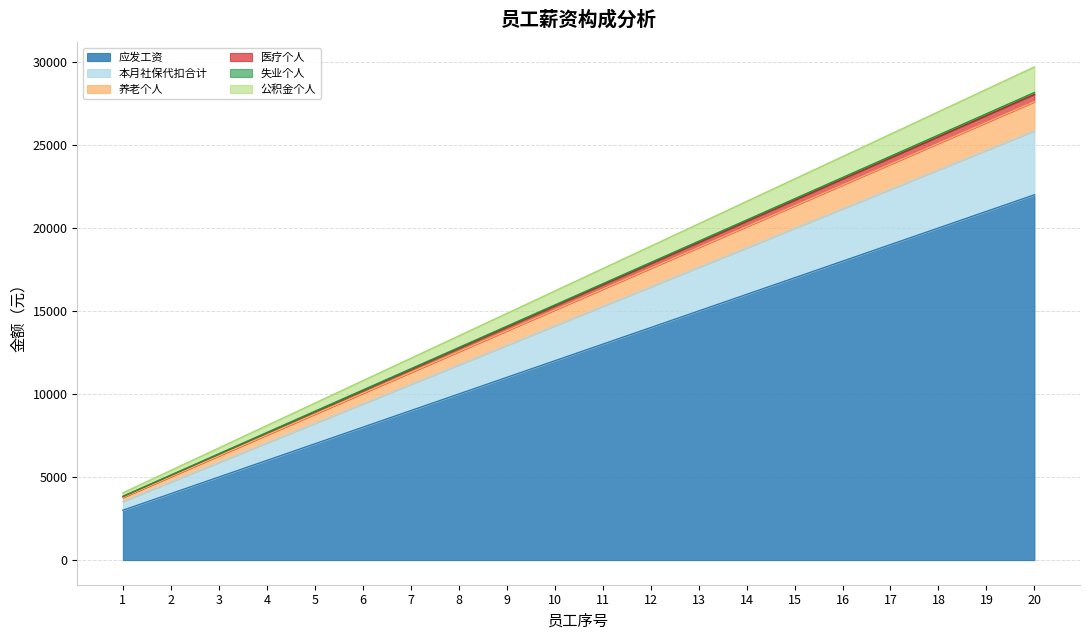

What is the total value across all series at 10?

16200